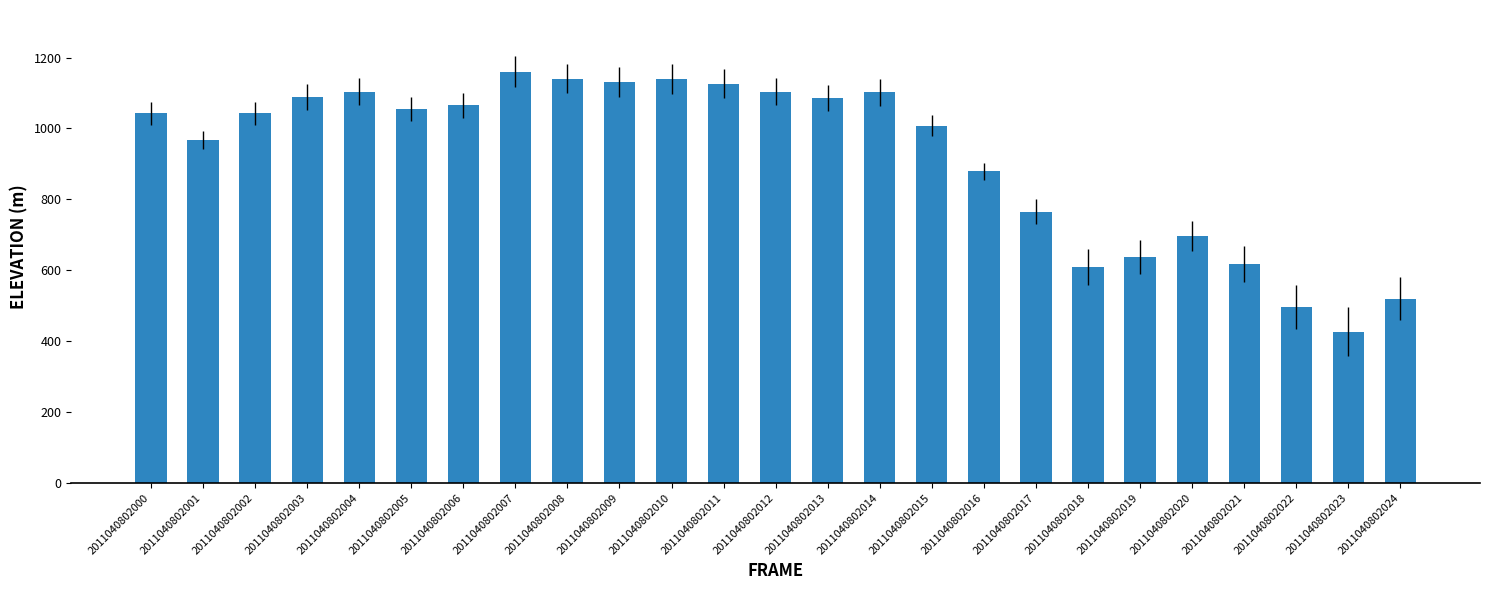

What is the sum of the values at 2011040802023 and 2011040802004?

1529.9